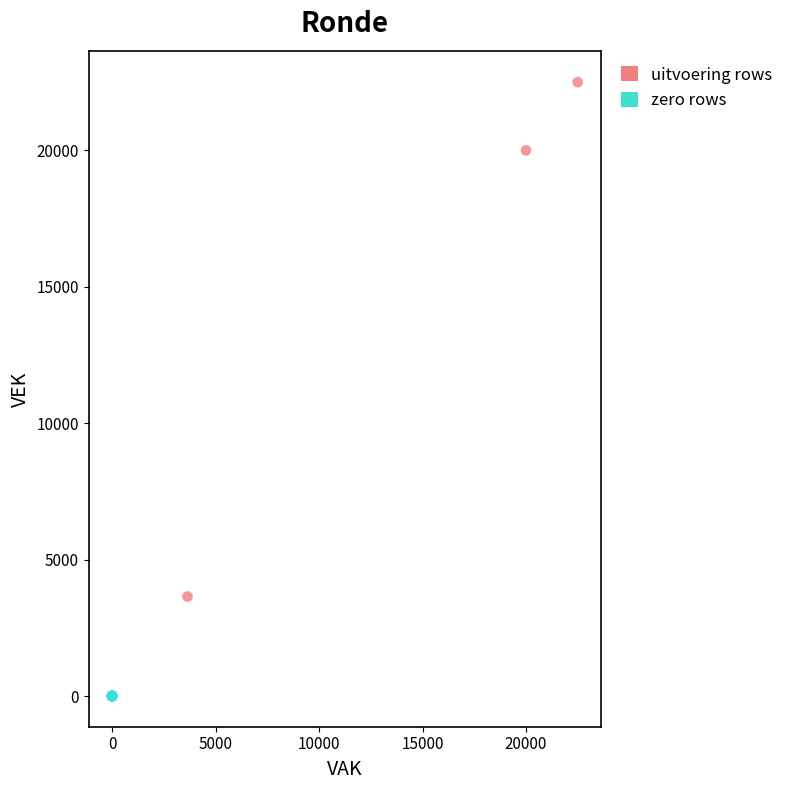

Which series reaches the maximum Y coordinate?

uitvoering rows